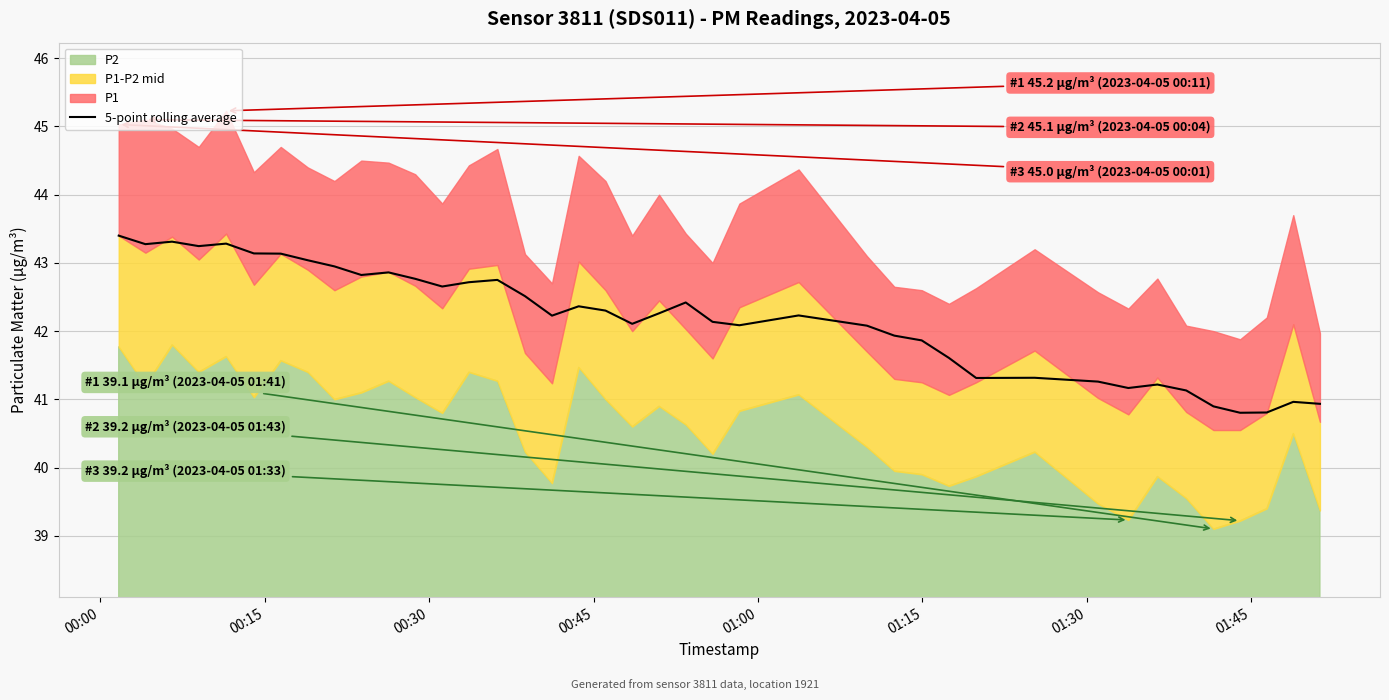

How many interior local peaks (higher than both neighbors) does the data have?

10